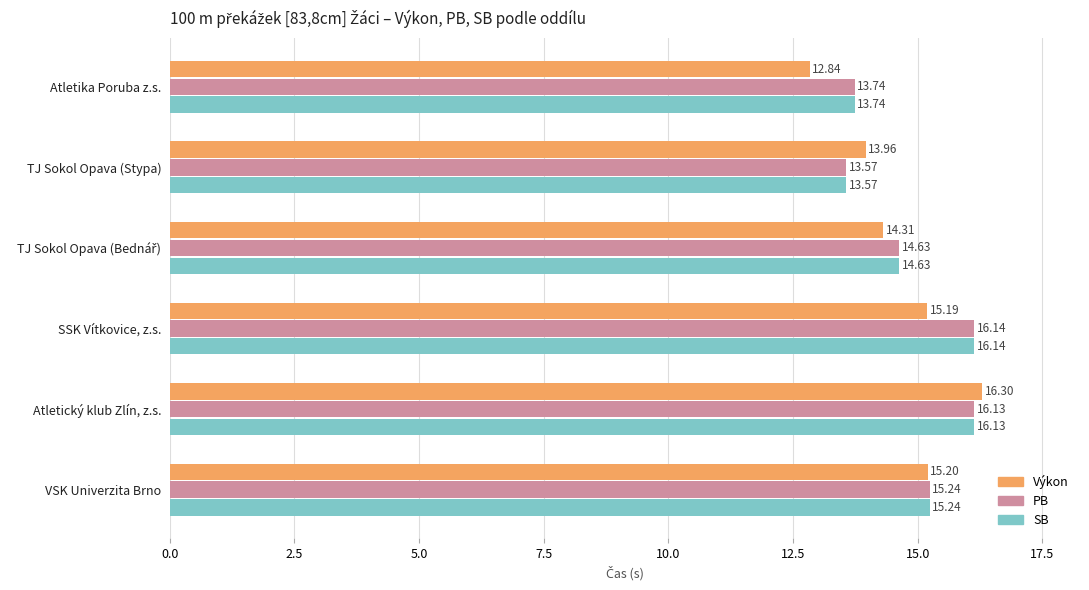

How many data points in PB are less than 15?

3